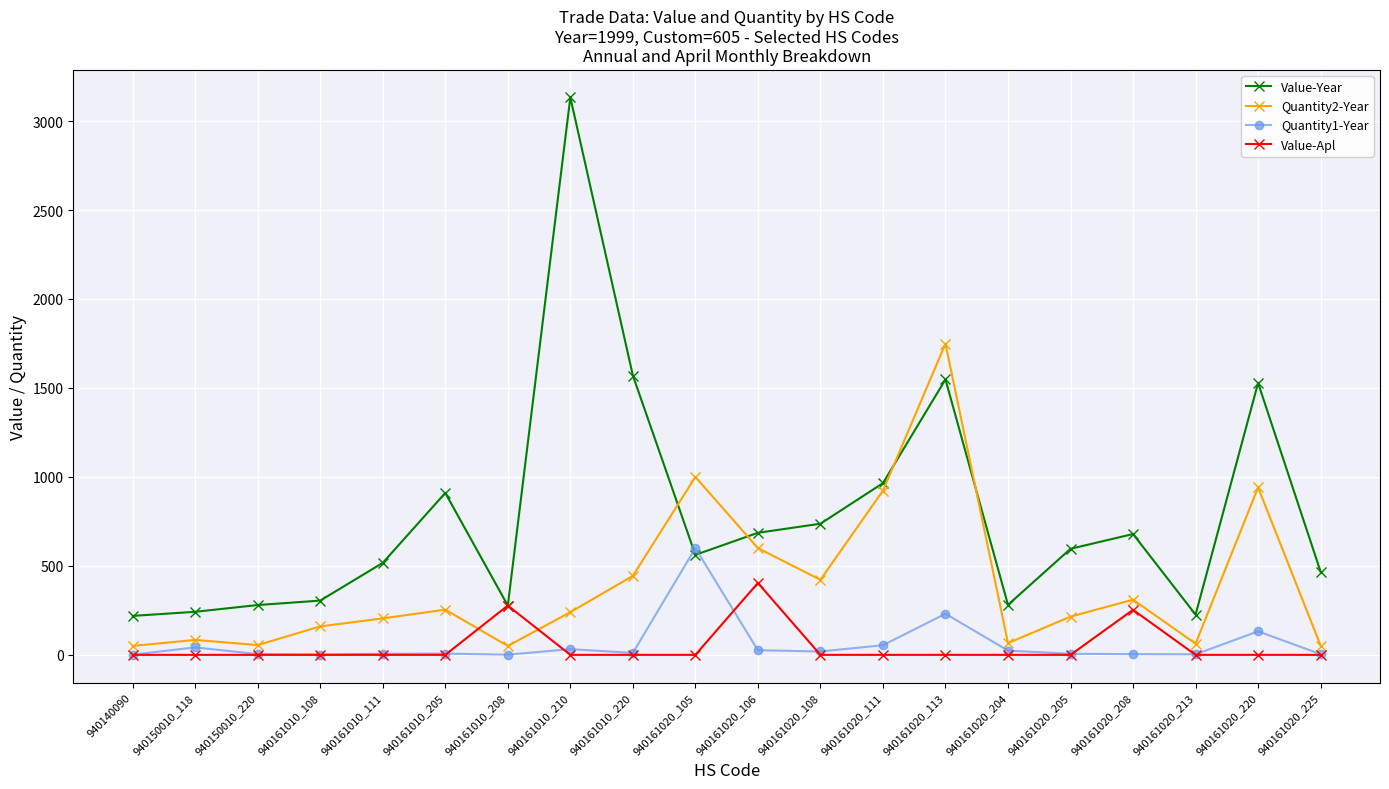

At which label does Quantity1-Year reach its peak?

940161020_105